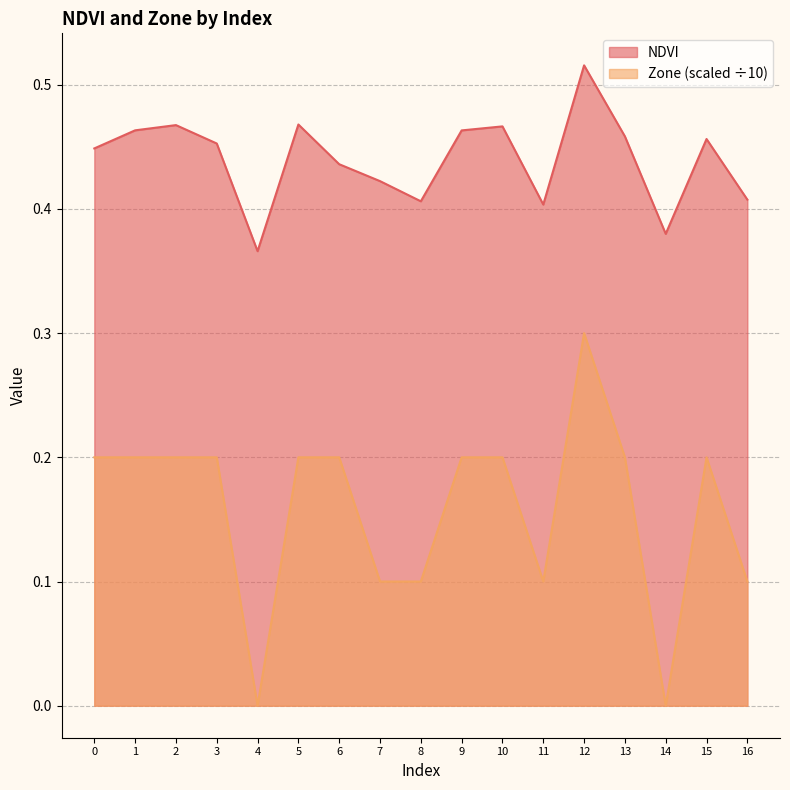

Which series has the largest range (max minus min)?

Zone (scaled ÷10)